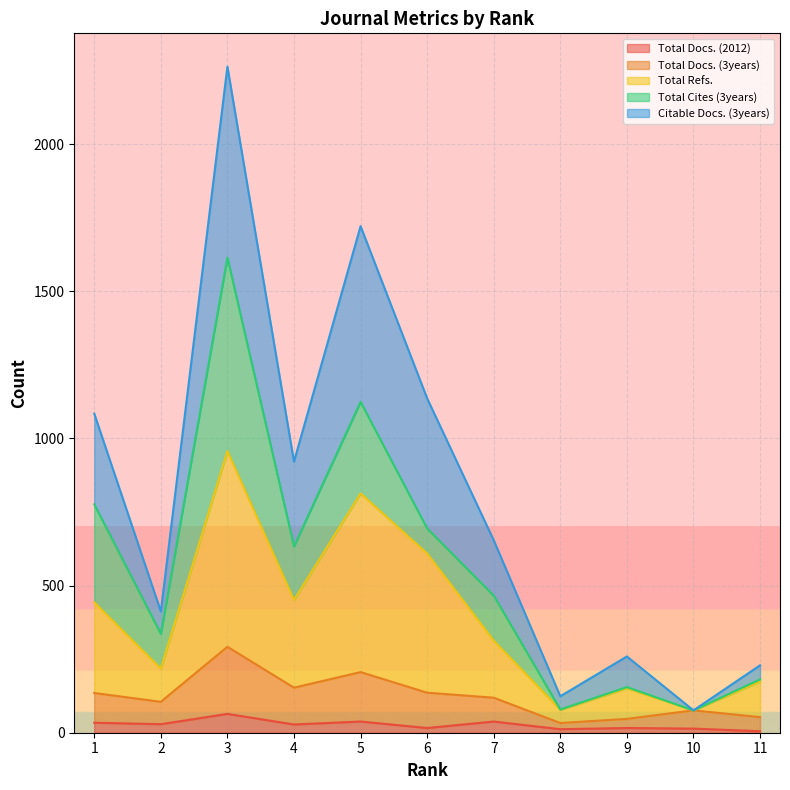

Count the number of categories in the chart.

11